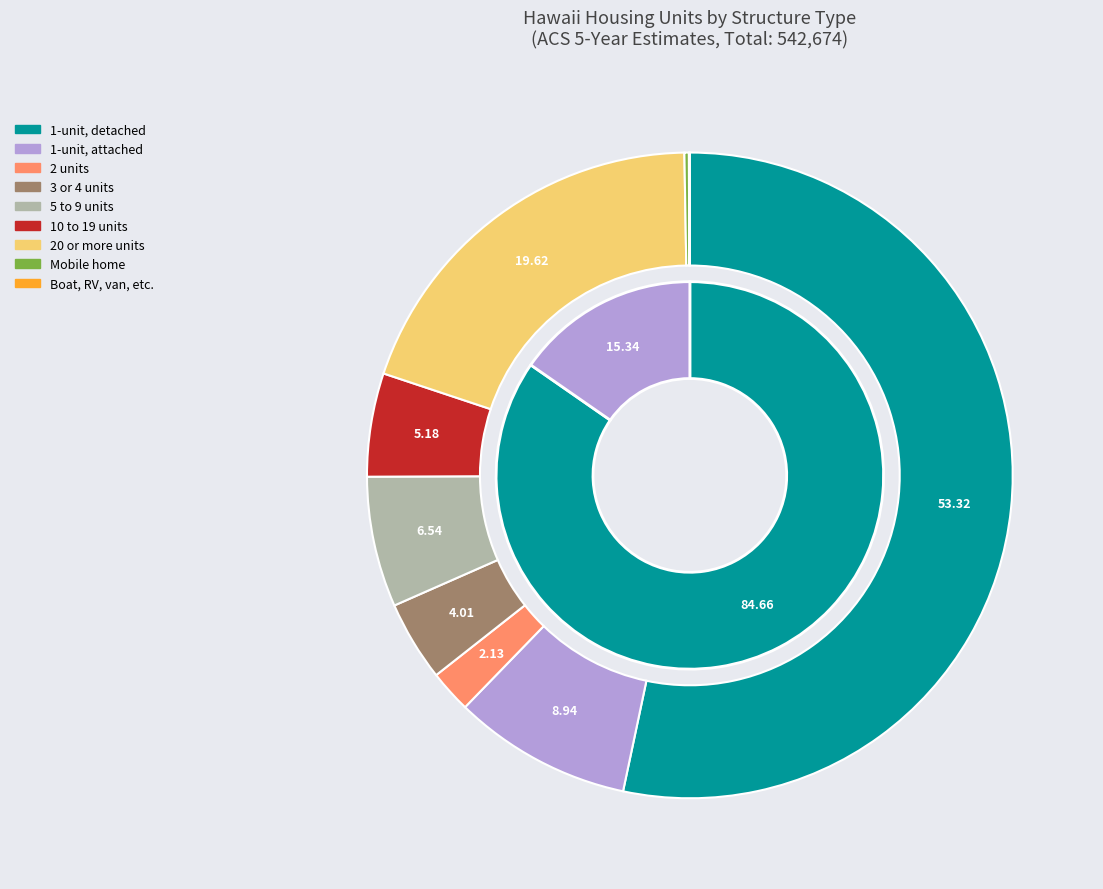

What portion of the pie excludes 5 to 9 units?

93.5%